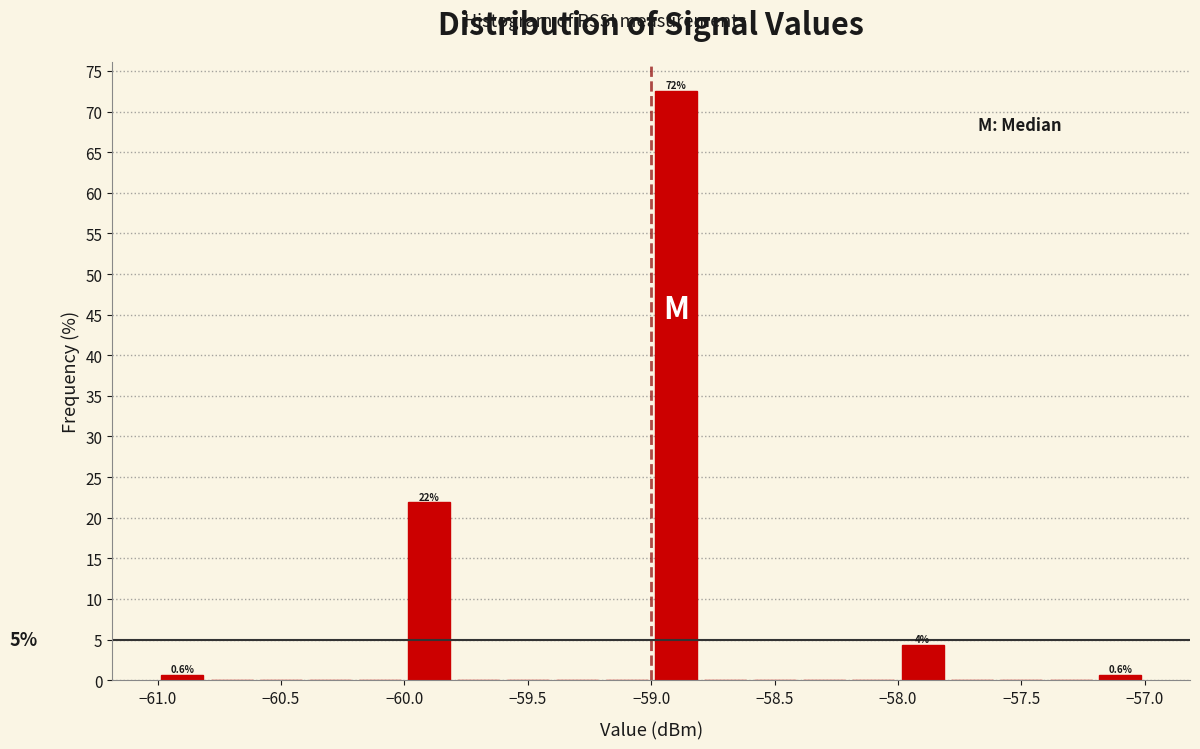

Over which range of the x-axis is the bar tallest?

-59.0 to -58.8